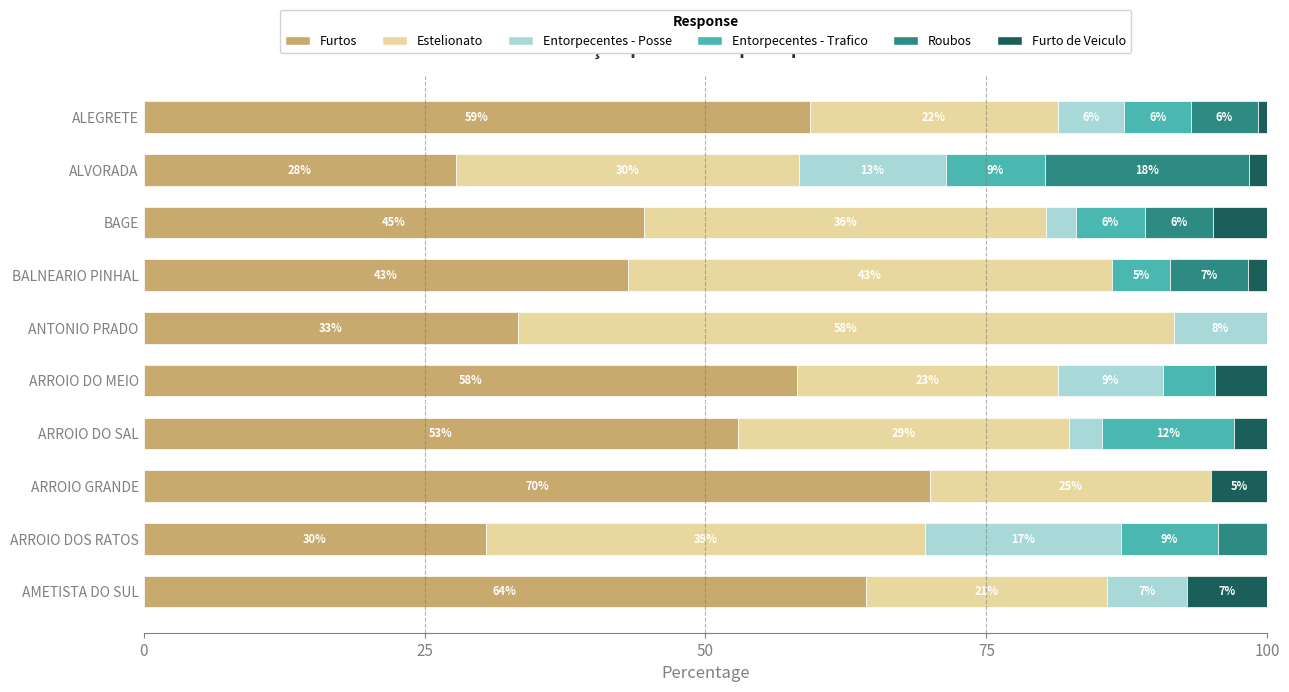

What are all the series names shown in the legend?

Furtos, Estelionato, Entorpecentes - Posse, Entorpecentes - Trafico, Roubos, Furto de Veiculo